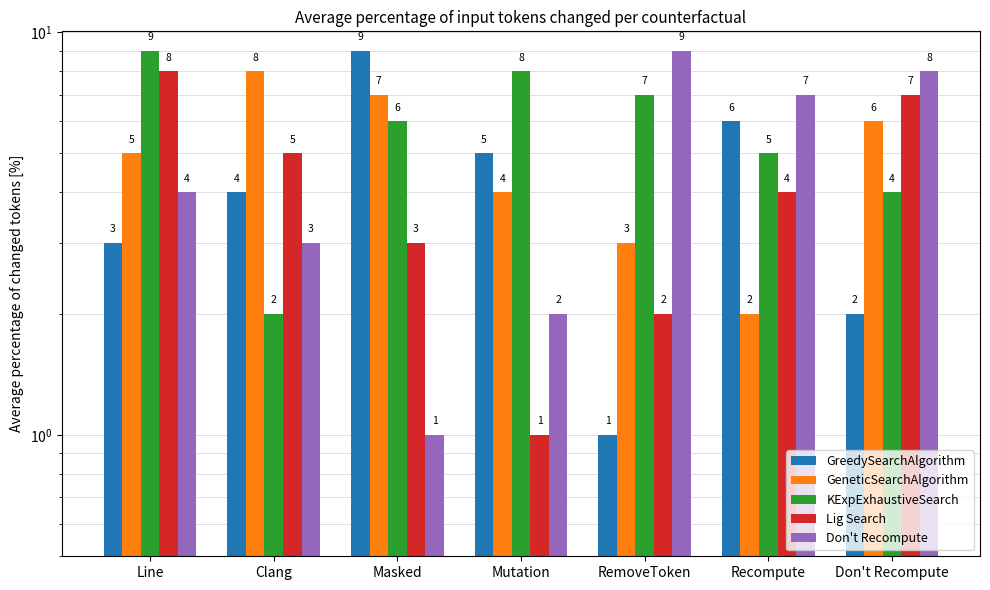

Rank the categories by KExpExhaustiveSearch value from highest to lowest.

Line, Mutation, RemoveToken, Masked, Recompute, Don't Recompute, Clang